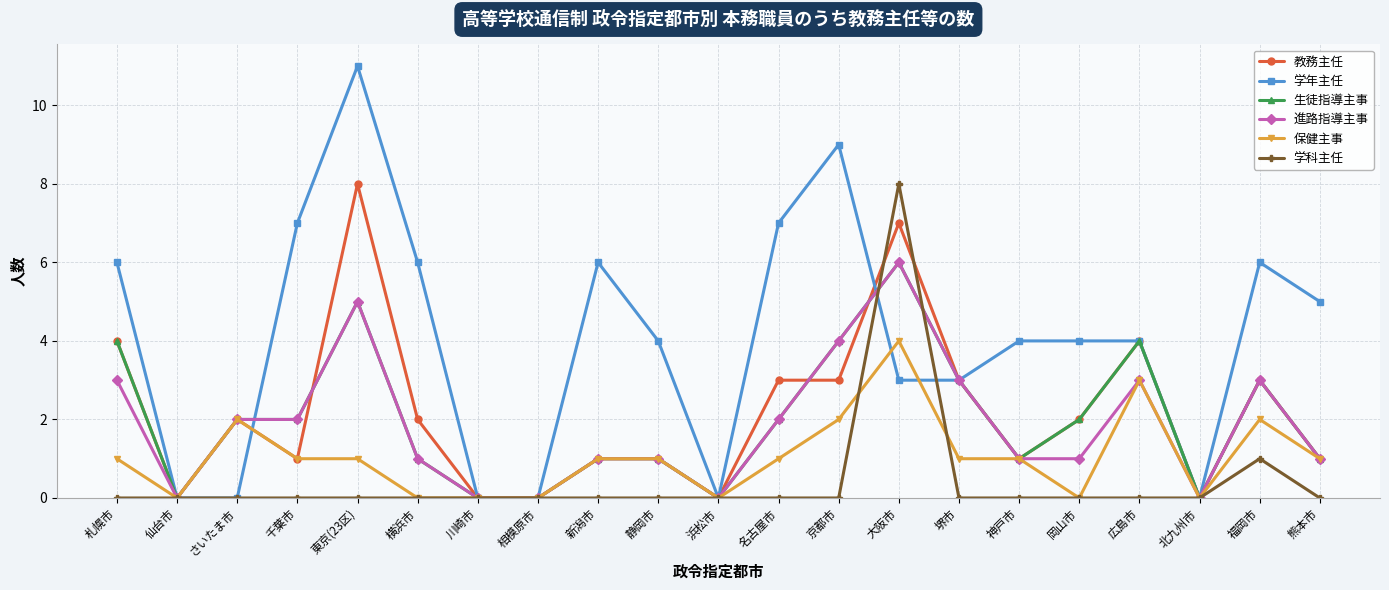

Reading left to right, transcribe all the data shown in this chart.

教務主任: 札幌市=4	仙台市=0	さいたま市=2	千葉市=1	東京(23区)=8	横浜市=2	川崎市=0	相模原市=0	新潟市=1	静岡市=1	浜松市=0	名古屋市=3	京都市=3	大阪市=7	堺市=3	神戸市=1	岡山市=2	広島市=4	北九州市=0	福岡市=3	熊本市=1
学年主任: 札幌市=6	仙台市=0	さいたま市=0	千葉市=7	東京(23区)=11	横浜市=6	川崎市=0	相模原市=0	新潟市=6	静岡市=4	浜松市=0	名古屋市=7	京都市=9	大阪市=3	堺市=3	神戸市=4	岡山市=4	広島市=4	北九州市=0	福岡市=6	熊本市=5
生徒指導主事: 札幌市=4	仙台市=0	さいたま市=2	千葉市=2	東京(23区)=5	横浜市=1	川崎市=0	相模原市=0	新潟市=1	静岡市=1	浜松市=0	名古屋市=2	京都市=4	大阪市=6	堺市=3	神戸市=1	岡山市=2	広島市=4	北九州市=0	福岡市=3	熊本市=1
進路指導主事: 札幌市=3	仙台市=0	さいたま市=2	千葉市=2	東京(23区)=5	横浜市=1	川崎市=0	相模原市=0	新潟市=1	静岡市=1	浜松市=0	名古屋市=2	京都市=4	大阪市=6	堺市=3	神戸市=1	岡山市=1	広島市=3	北九州市=0	福岡市=3	熊本市=1
保健主事: 札幌市=1	仙台市=0	さいたま市=2	千葉市=1	東京(23区)=1	横浜市=0	川崎市=0	相模原市=0	新潟市=1	静岡市=1	浜松市=0	名古屋市=1	京都市=2	大阪市=4	堺市=1	神戸市=1	岡山市=0	広島市=3	北九州市=0	福岡市=2	熊本市=1
学科主任: 札幌市=0	仙台市=0	さいたま市=0	千葉市=0	東京(23区)=0	横浜市=0	川崎市=0	相模原市=0	新潟市=0	静岡市=0	浜松市=0	名古屋市=0	京都市=0	大阪市=8	堺市=0	神戸市=0	岡山市=0	広島市=0	北九州市=0	福岡市=1	熊本市=0